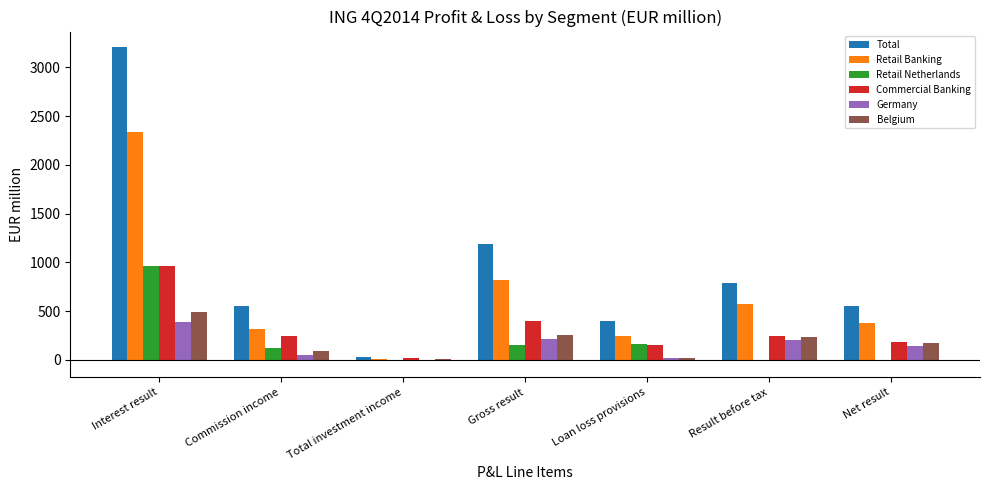

The Retail Netherlands series shows 1538.6 at Interest result. True or false?

False